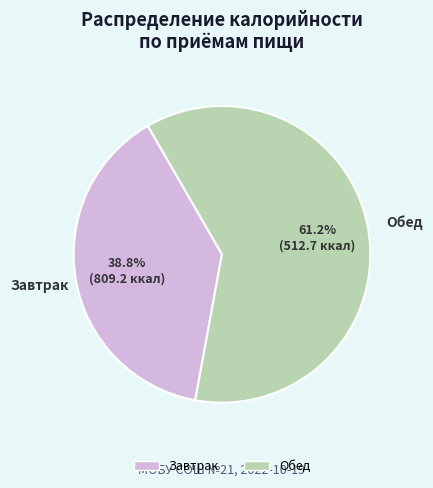

Count the number of slices in the pie.

2